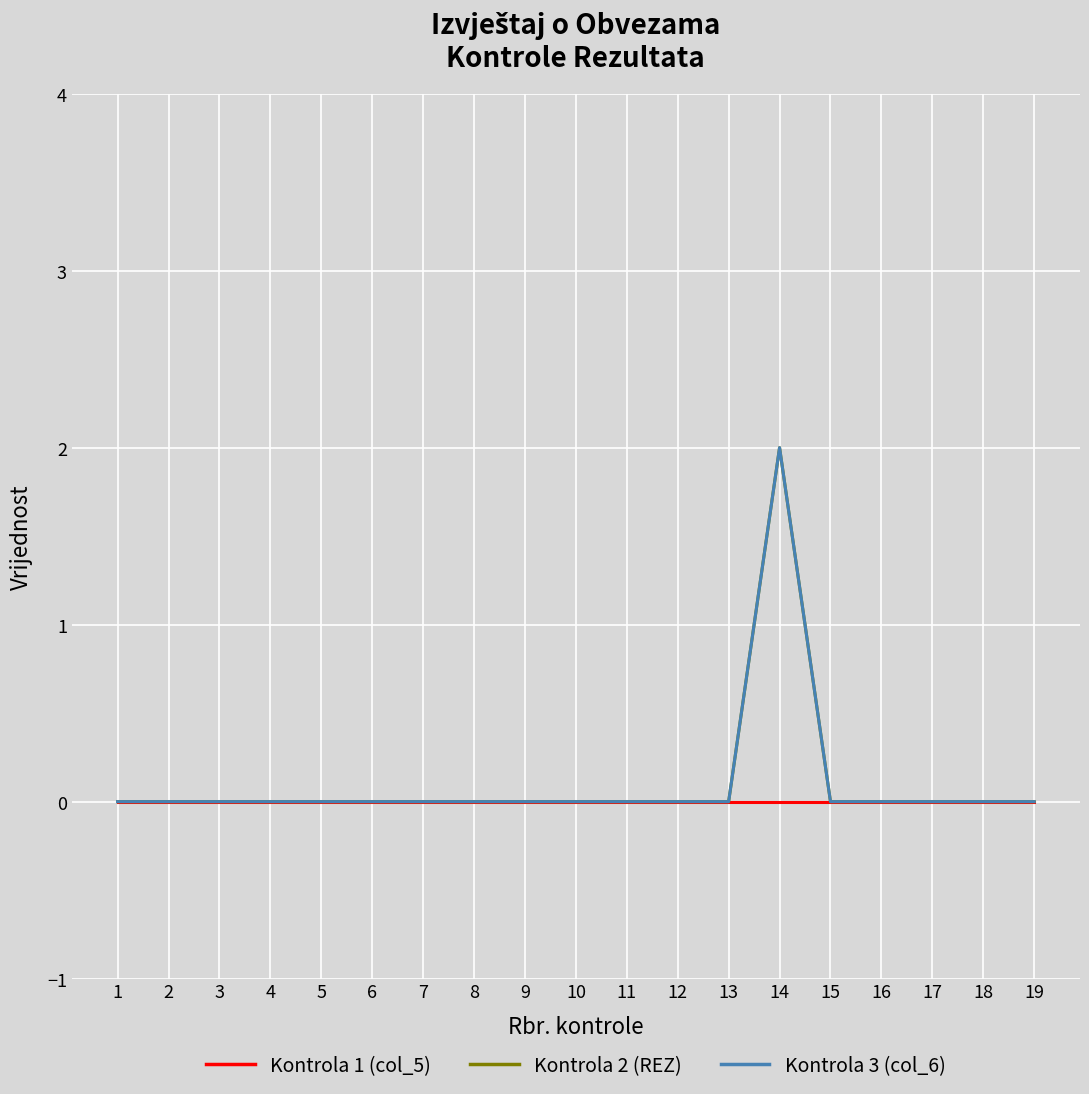

True or false: Kontrola 2 (REZ) and Kontrola 1 (col_5) cross at least once.

False